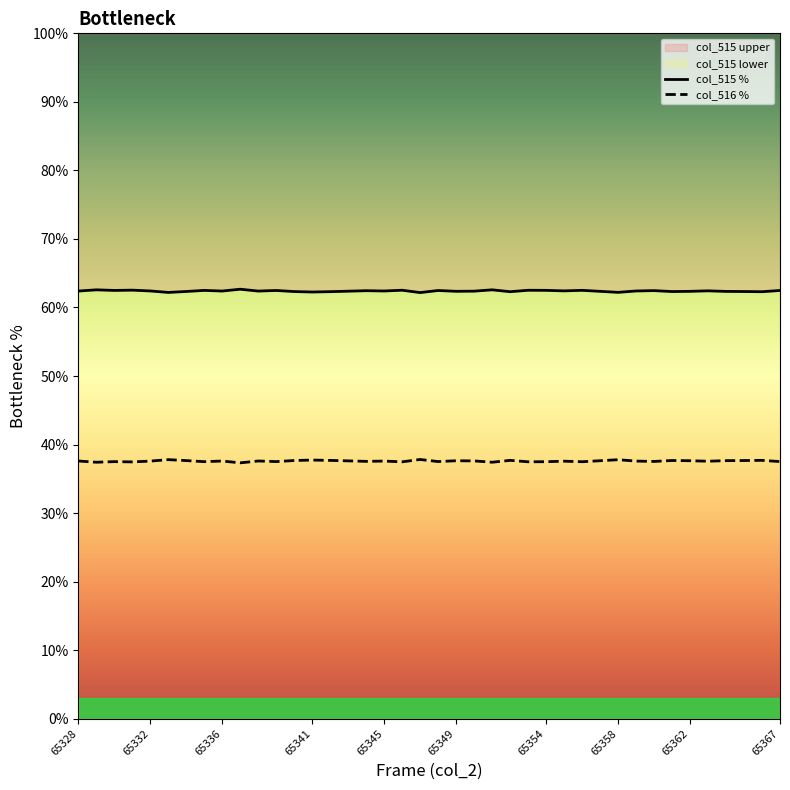

In col_515 %, how many points are lower than both neighbors (excluding endpoints)?

13